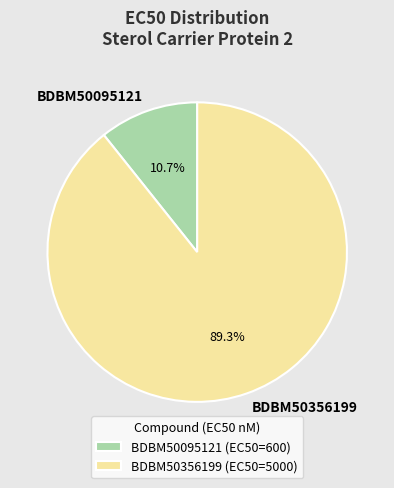

Is the sum of BDBM50356199 and BDBM50095121 greater than half?

Yes